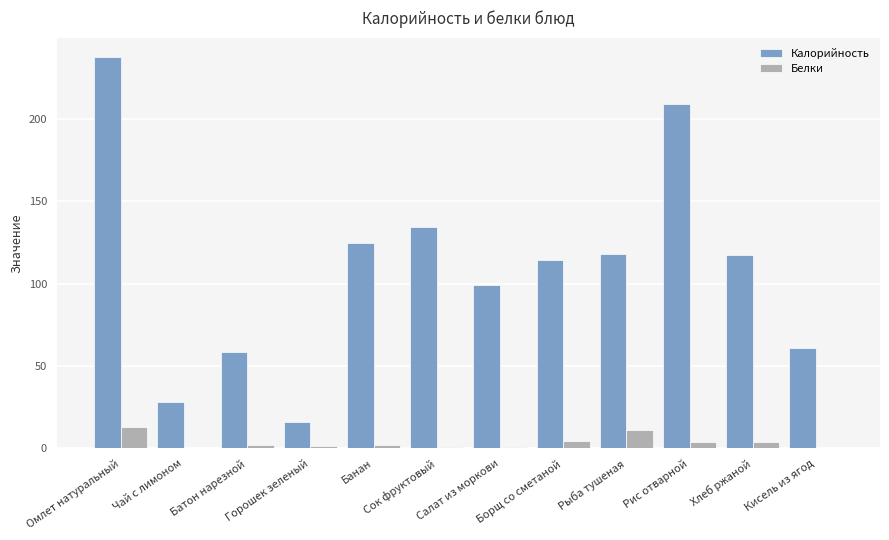

The Белки series shows 0.1 at Кисель из ягод. True or false?

True